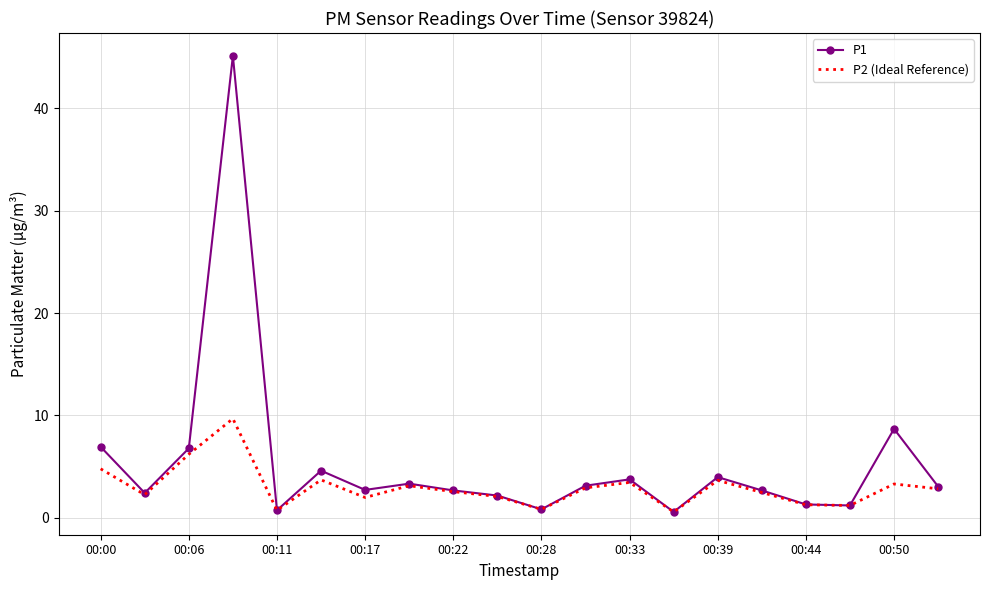

What is the minimum value for P2 (Ideal Reference)?

0.6